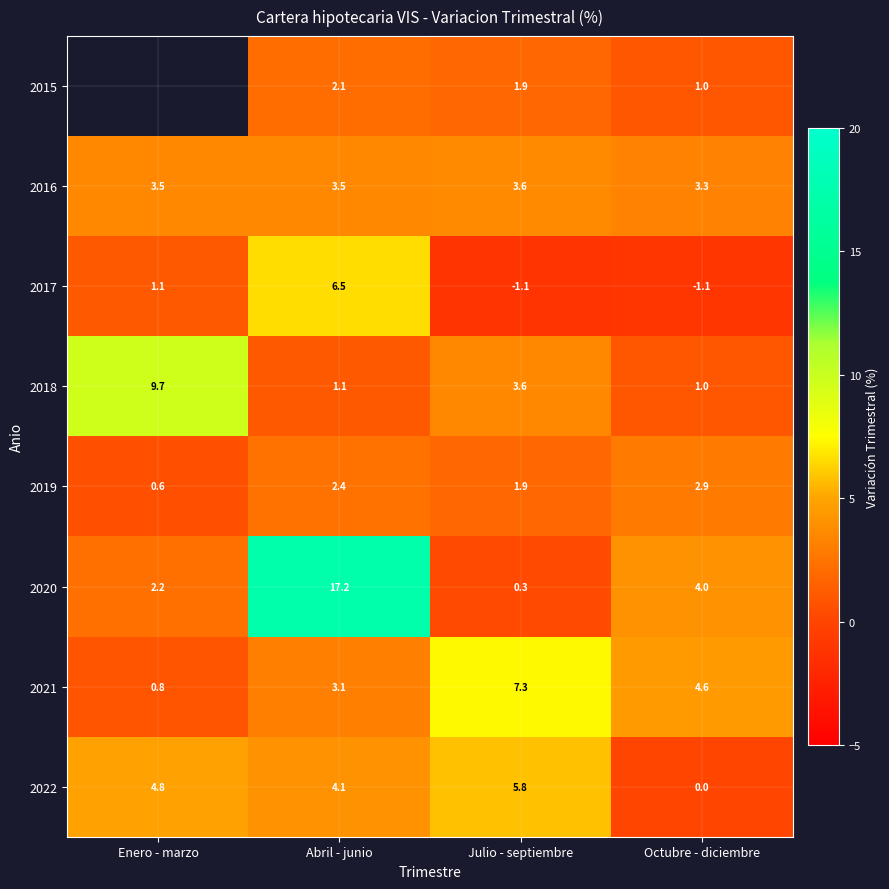

What is the greatest value displayed?

17.2